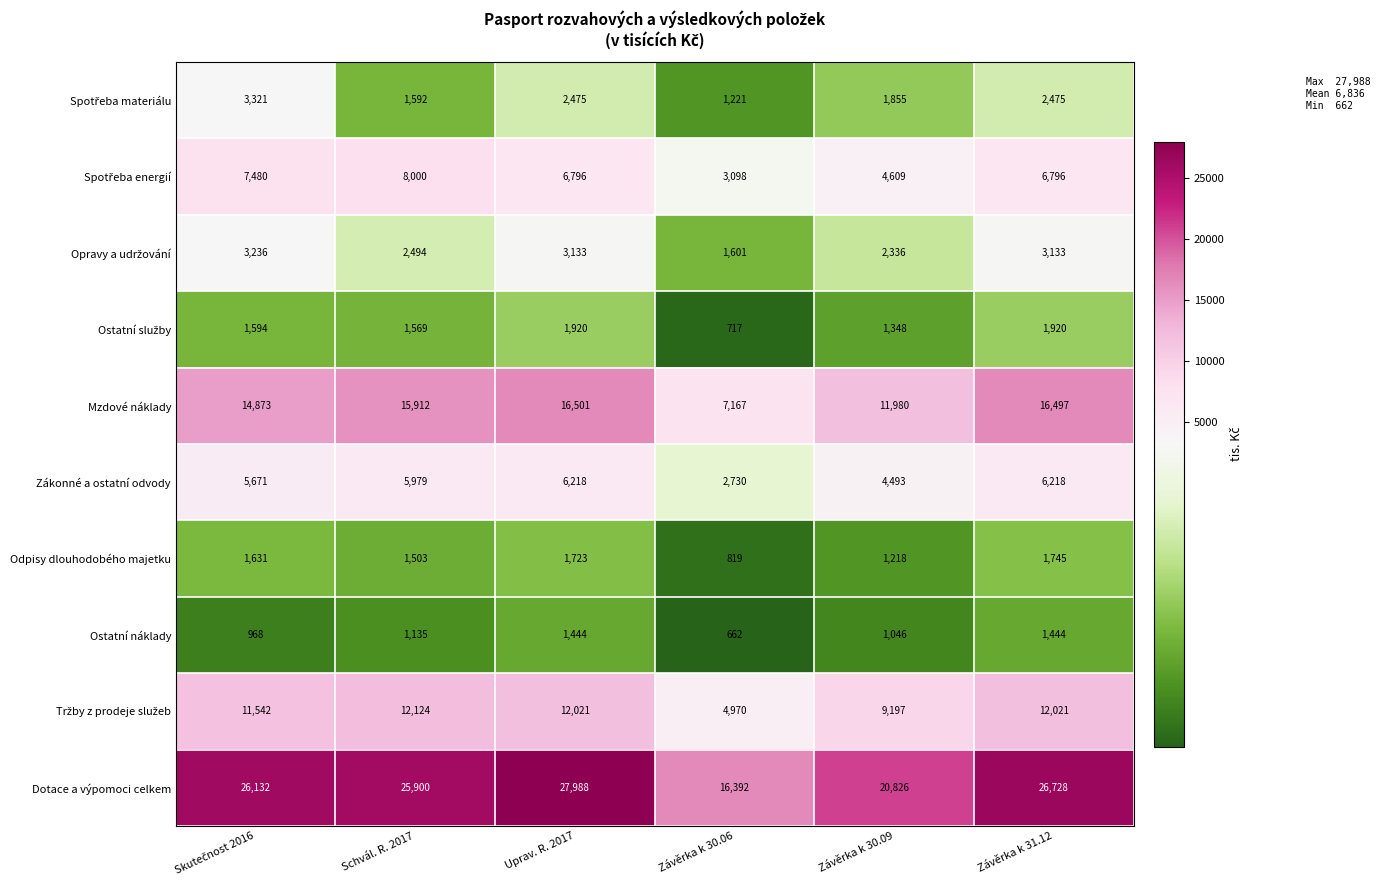

The value of Odpisy dlouhodobého majetku at Uprav. R. 2017 is 1723. True or false?

True